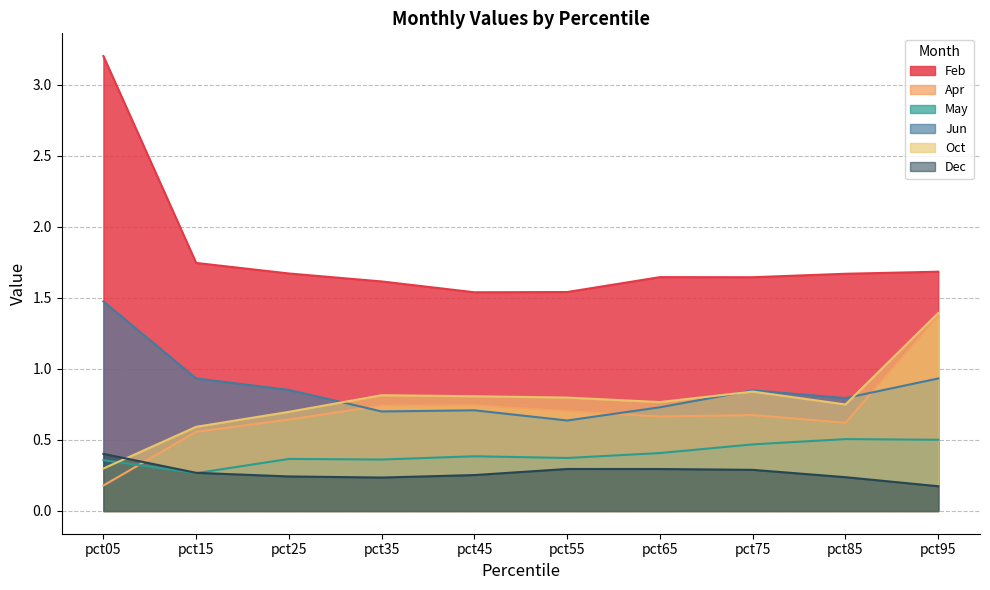

What is the sum of the Apr values at pct35 and pct15?

1.3